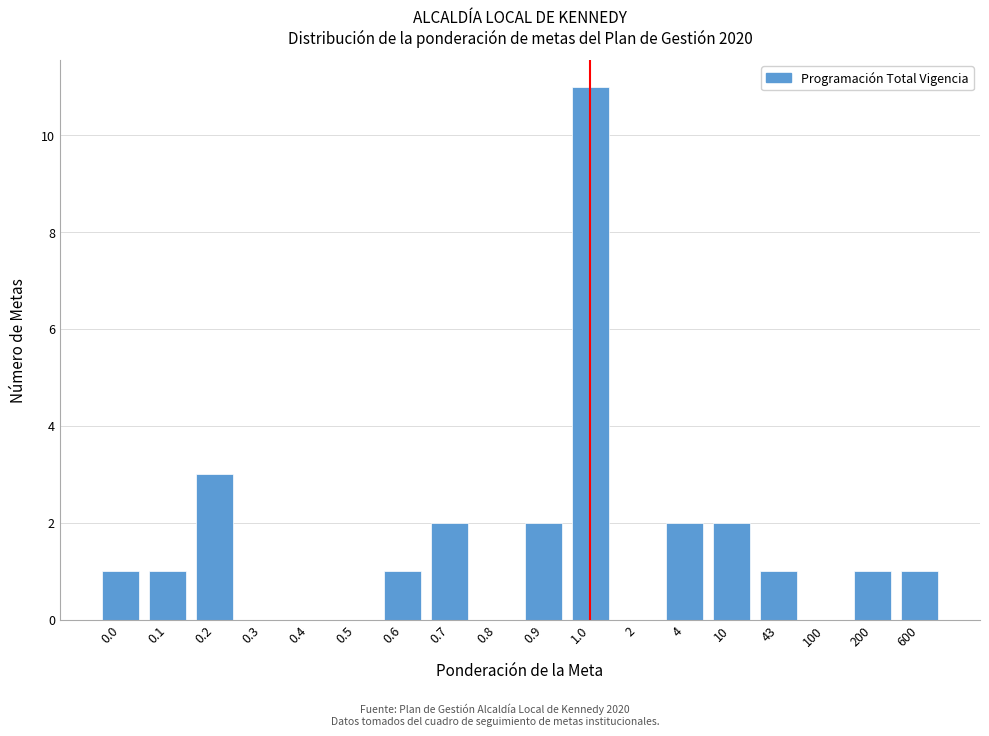

Reading left to right, list all the values displayed in this chart.

0.0=1	0.1=1	0.2=3	0.3=0	0.4=0	0.5=0	0.6=1	0.7=2	0.8=0	0.9=2	1.0=11	2=0	4=2	10=2	43=1	100=0	200=1	600=1